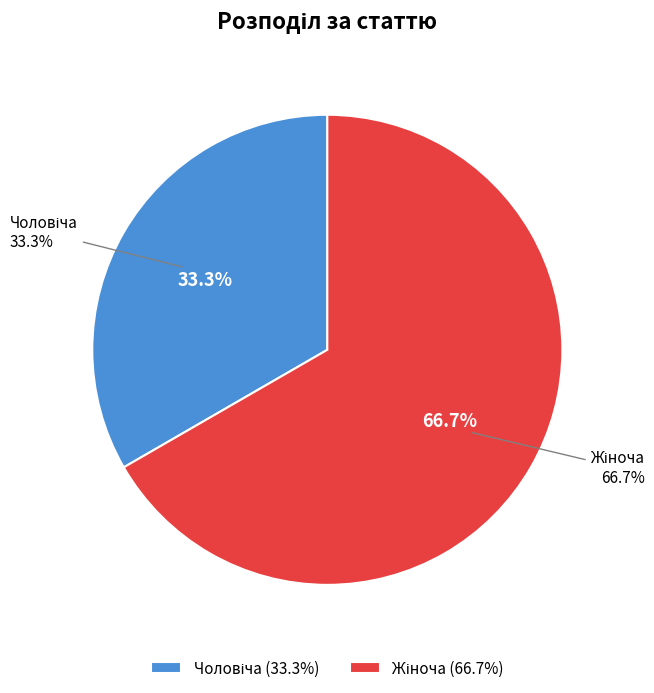

Does Жіноча account for over 50% of the chart?

Yes